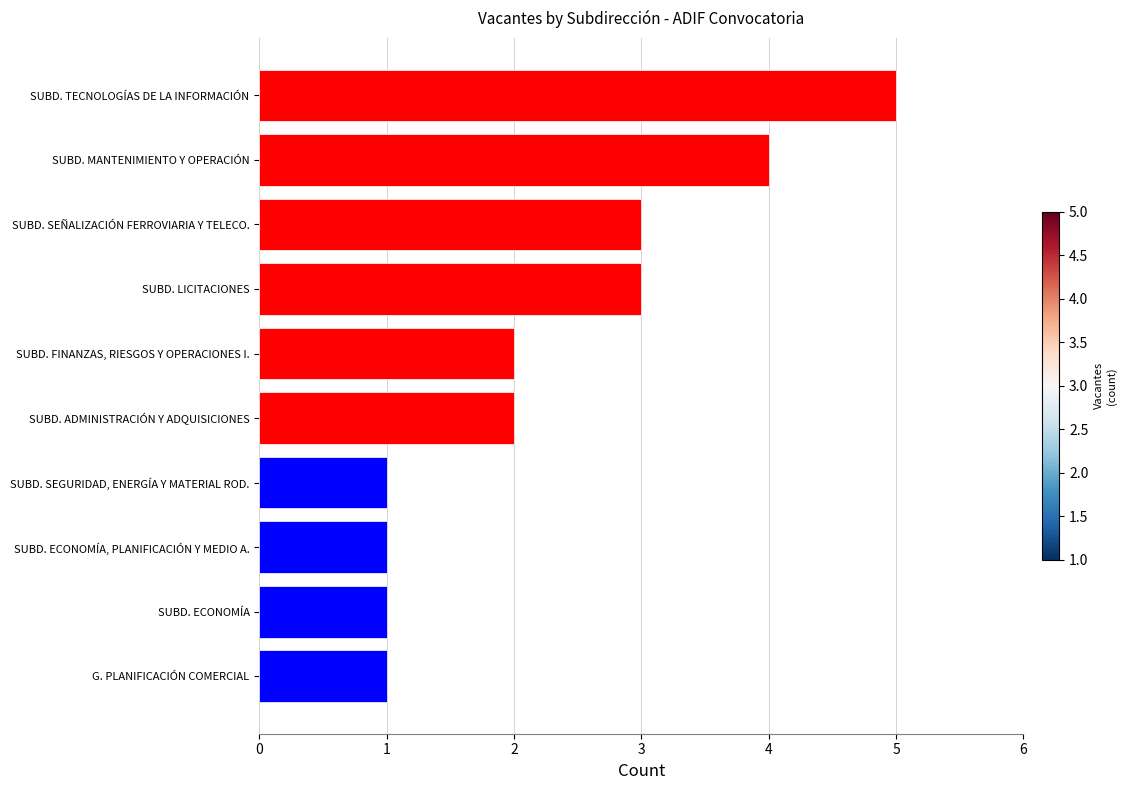

How many values are between 1 and 3?

8